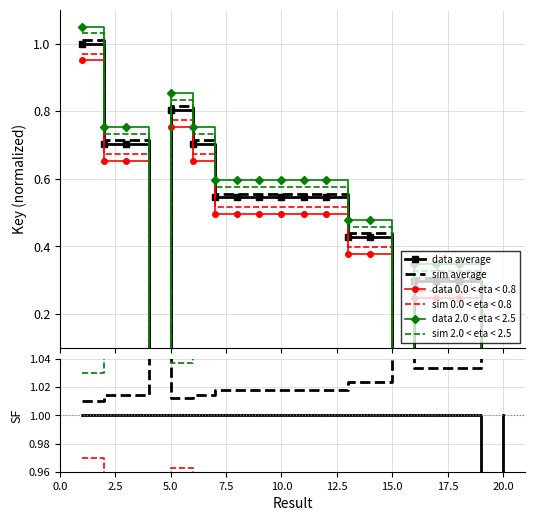

What is the label of the 6th point from the left?

12.5